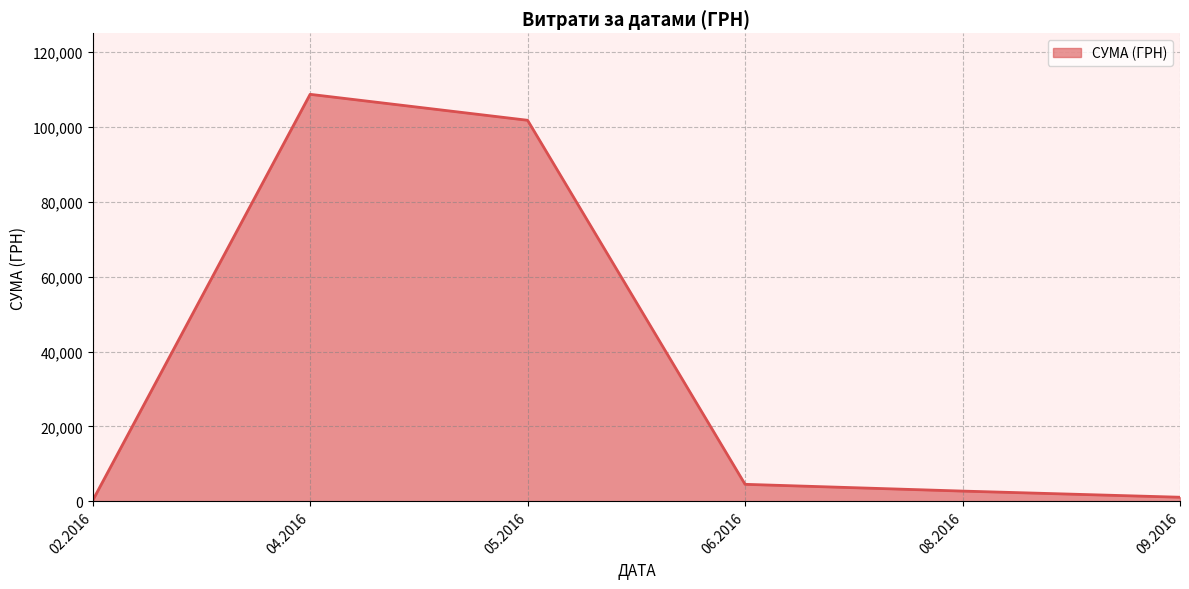

At which category does the data reach its first local peak?

04.2016